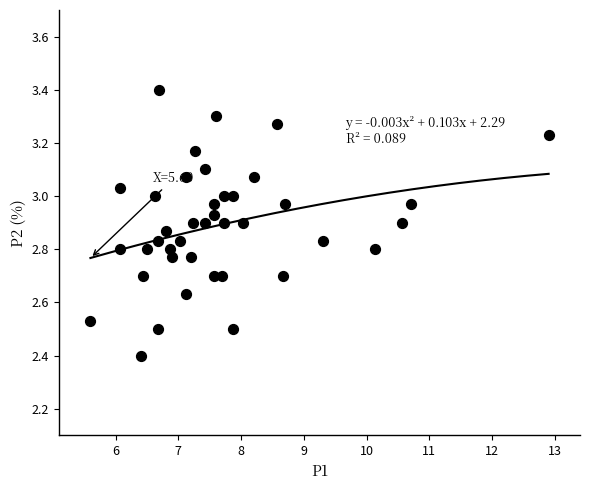

What Y value in the scatter plot is closest to 2?

2.4